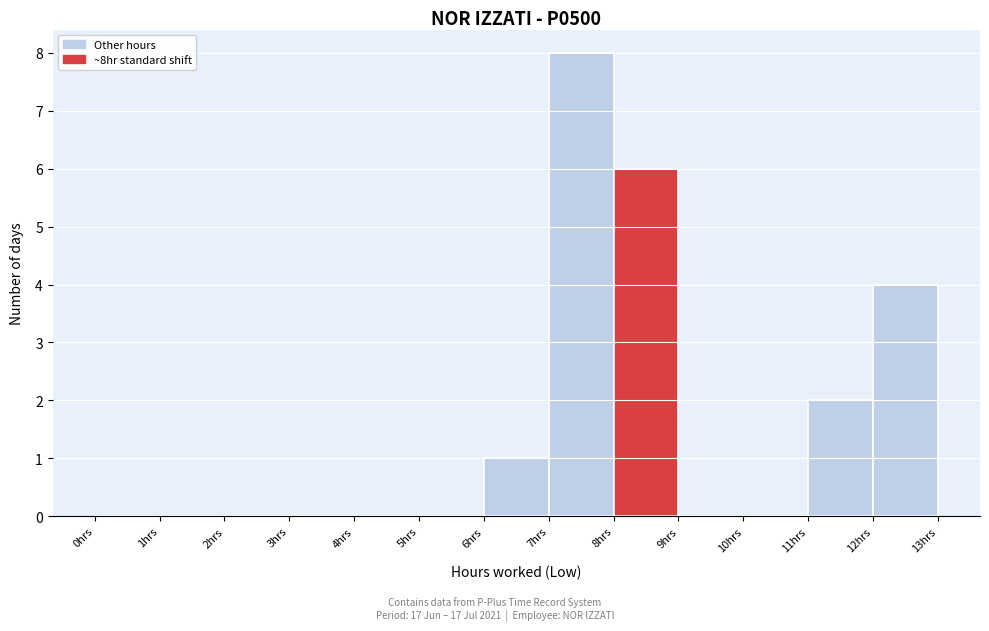

Over which range of the x-axis is the bar tallest?

7 to 8